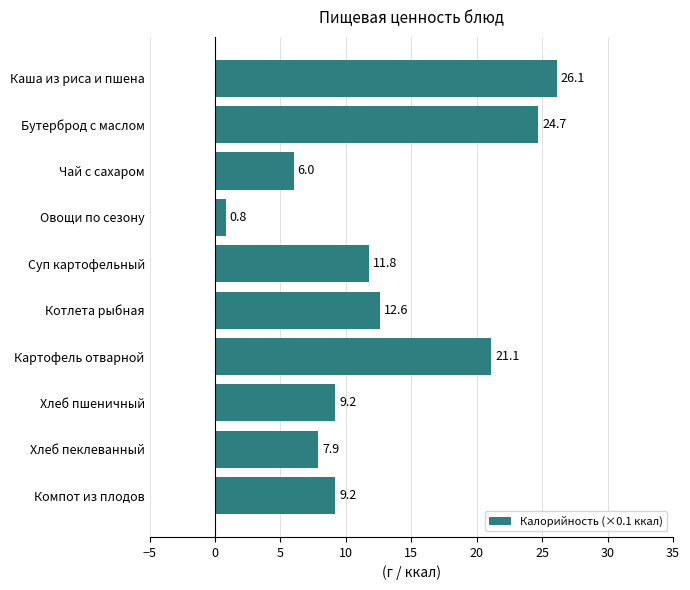

Is it true that the value at Хлеб пшеничный is 4.4?

False